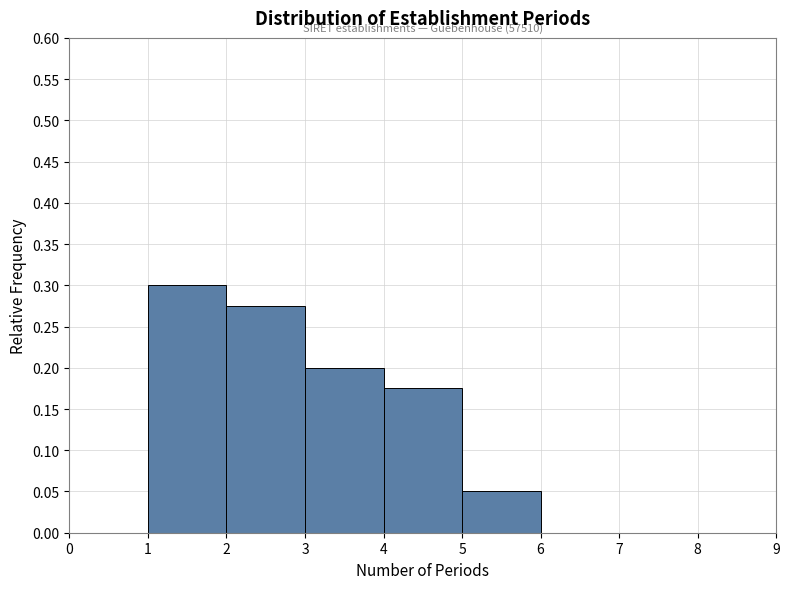

Over which range of the x-axis is the bar tallest?

1 to 2